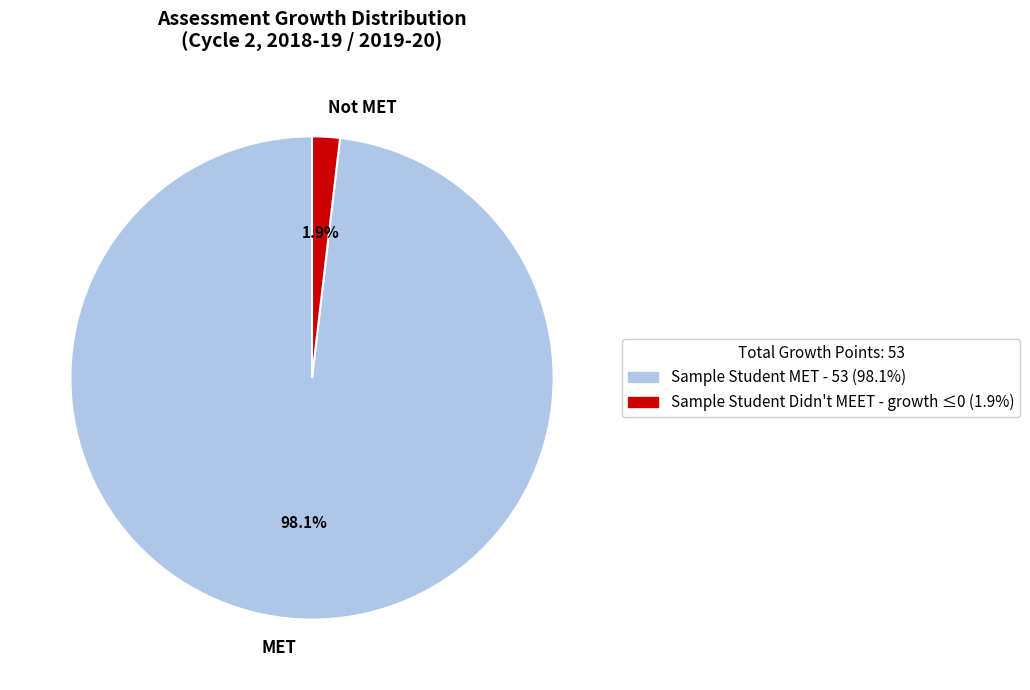

Between Not MET and MET, which is larger?

MET